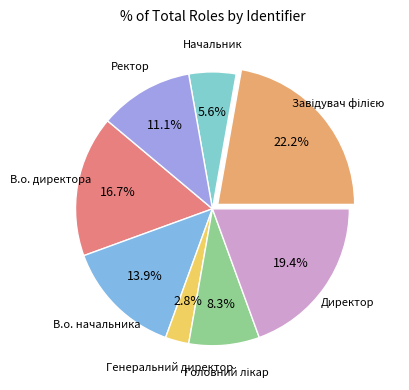

Which slice is the smallest?

Генеральний директор